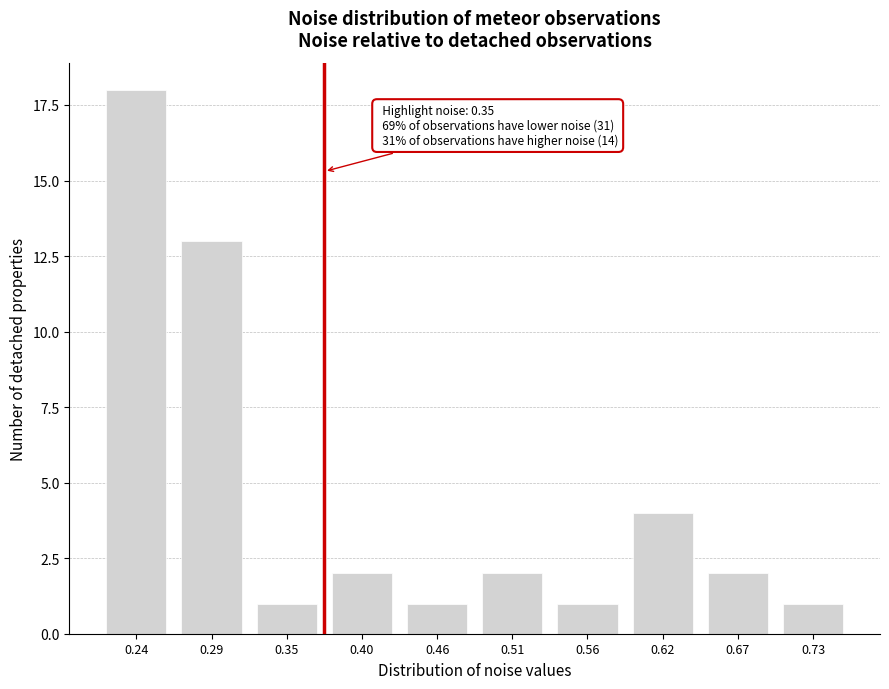

Reading left to right, transcribe all the data shown in this chart.

18	13	1	2	1	2	1	4	2	1